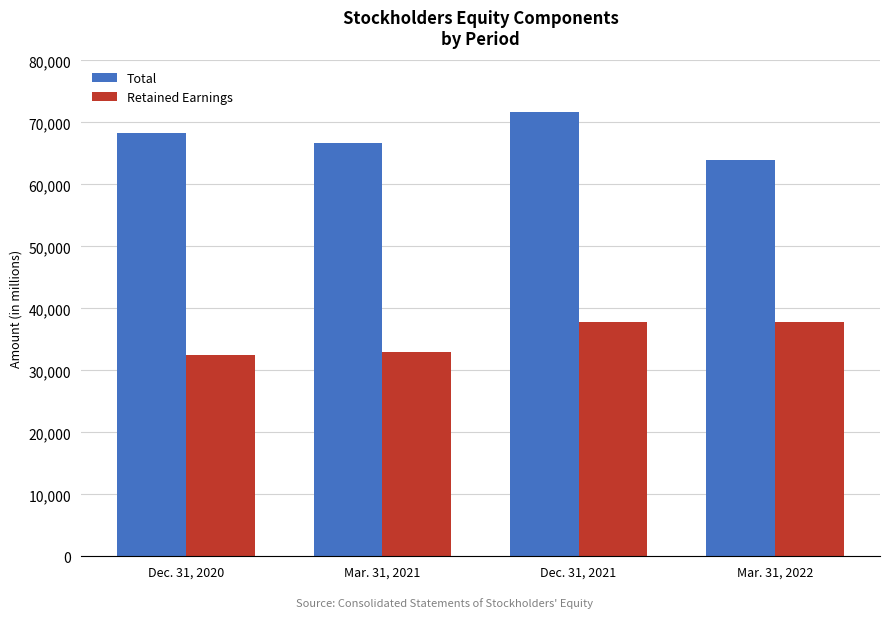

The Retained Earnings series shows 57352 at Dec. 31, 2021. True or false?

False